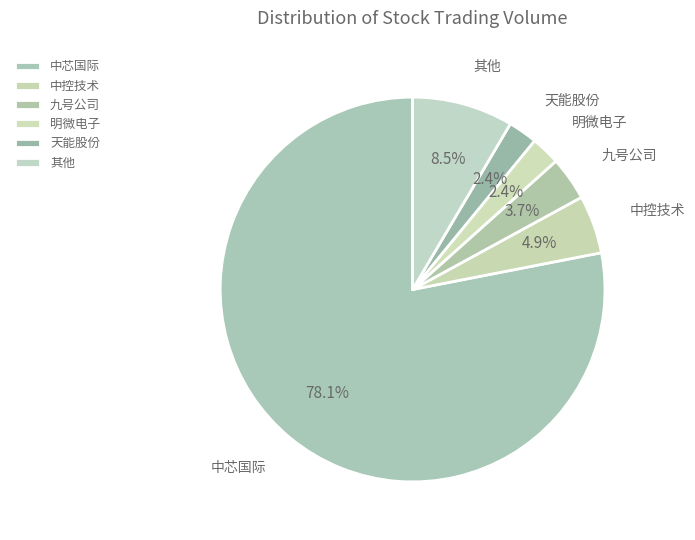

Is there any slice that represents more than half of the pie?

Yes